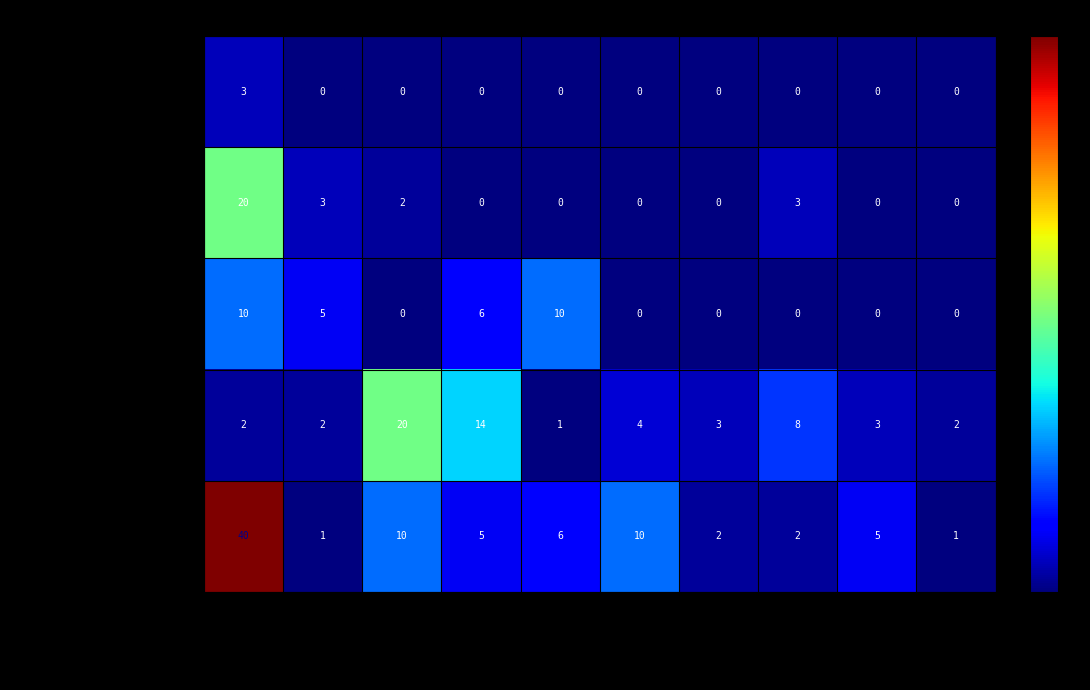

What is the greatest value displayed?

40